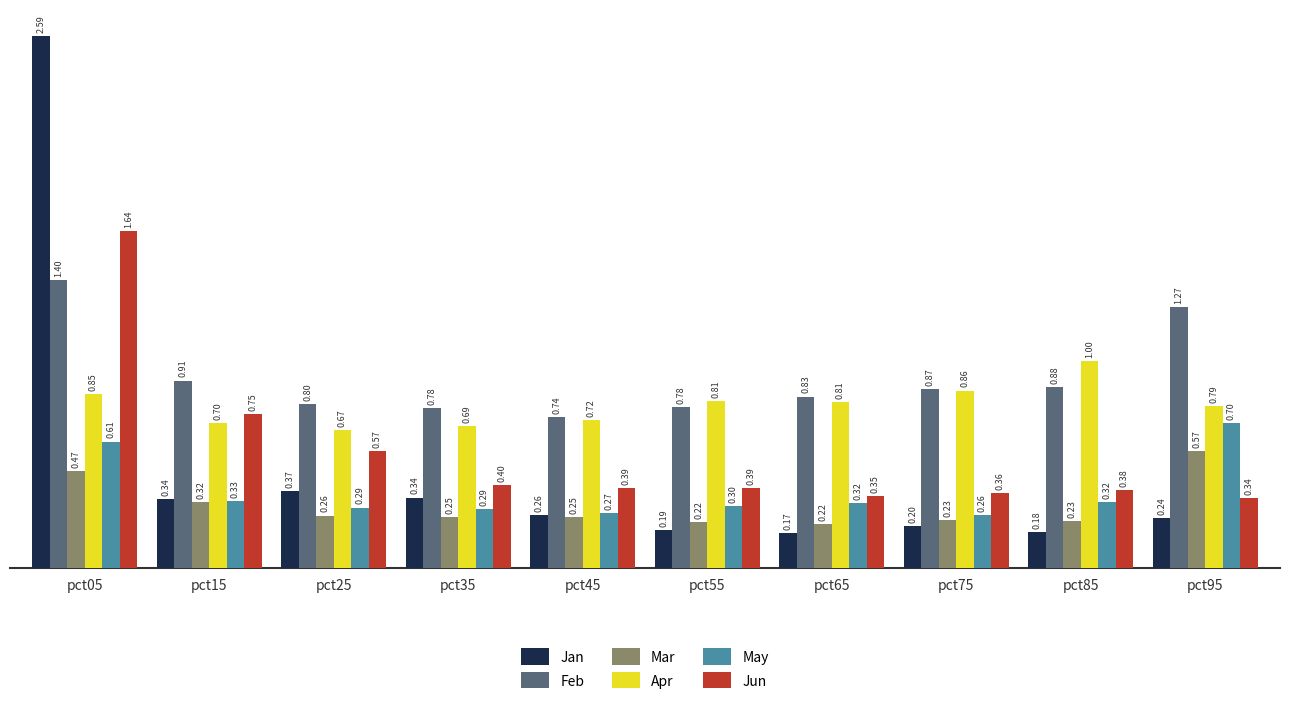

What is the sum of all Apr values?

7.9